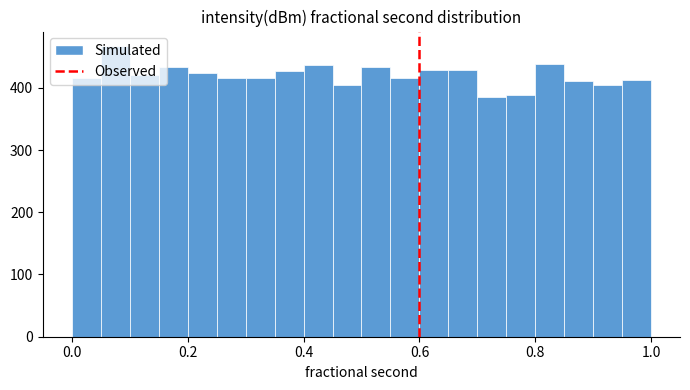

Read against the x-axis, roughly where is the centre of the tallest bar?

0.08